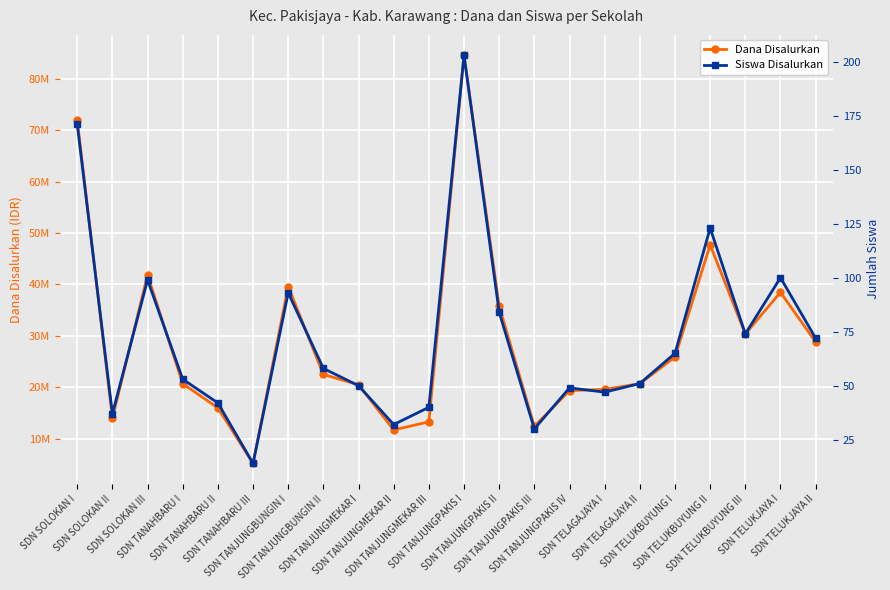

True or false: Dana Disalurkan and Siswa Disalurkan cross at least once.

False